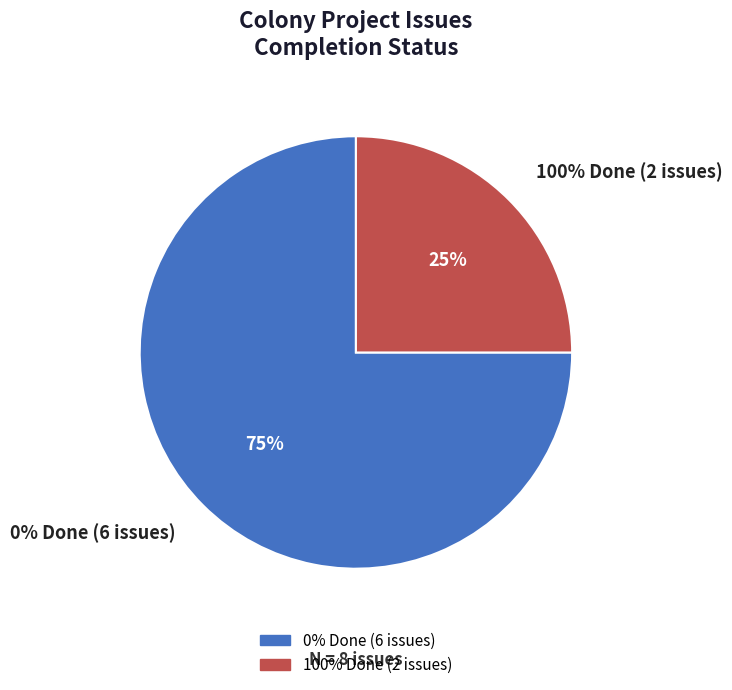

Does 242 represent more than half of the total?

No